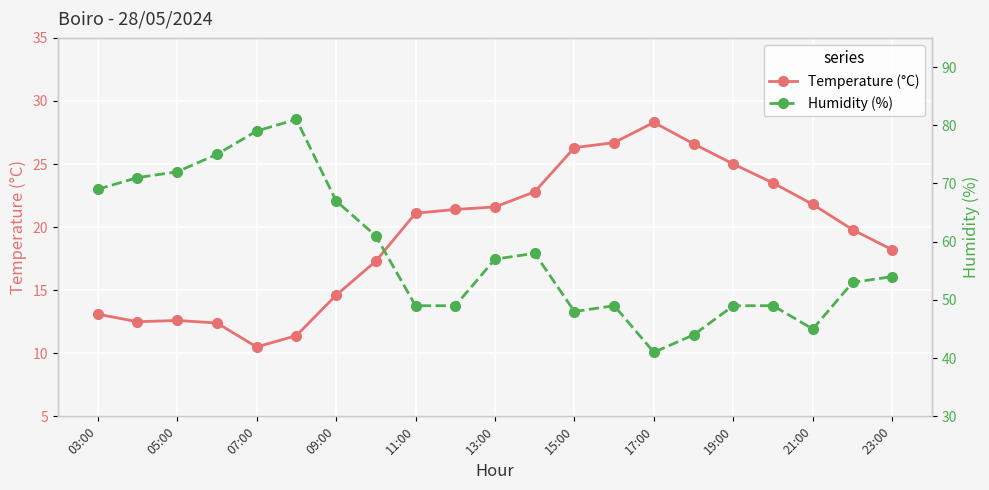

What is the difference between the maximum and minimum values in the Humidity (%) series?

40.0